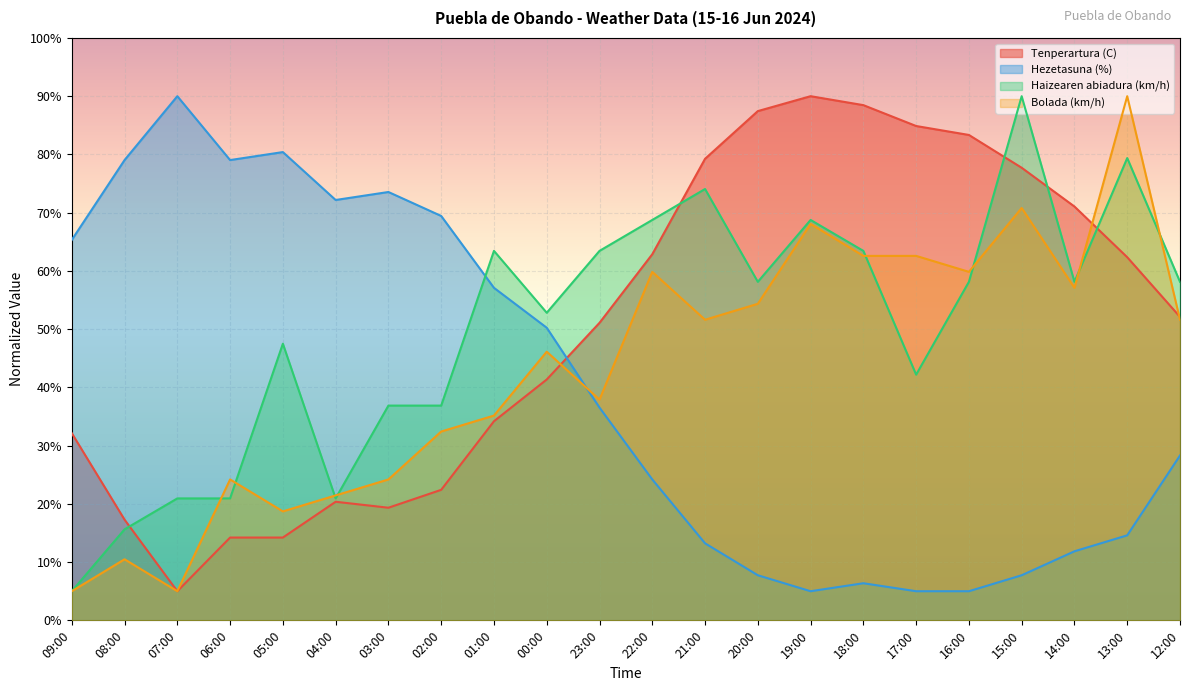

What is the label of the 20th point from the right?

07:00